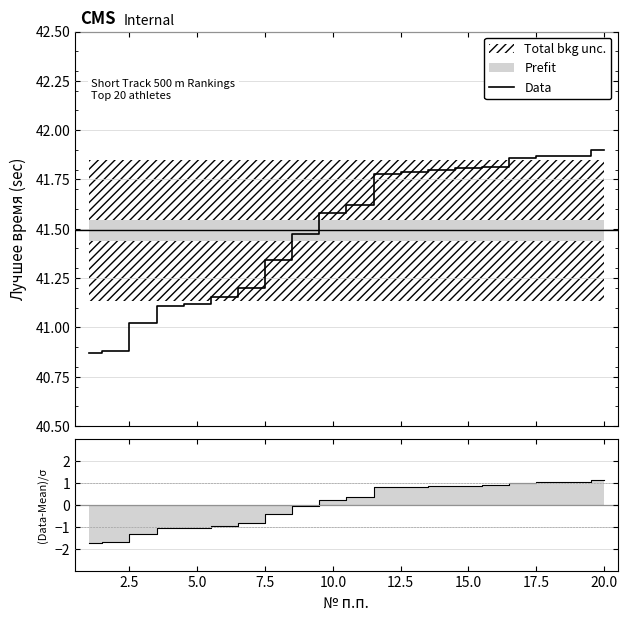

Which series has the widest spread of values?

(Data-Mean)/σ